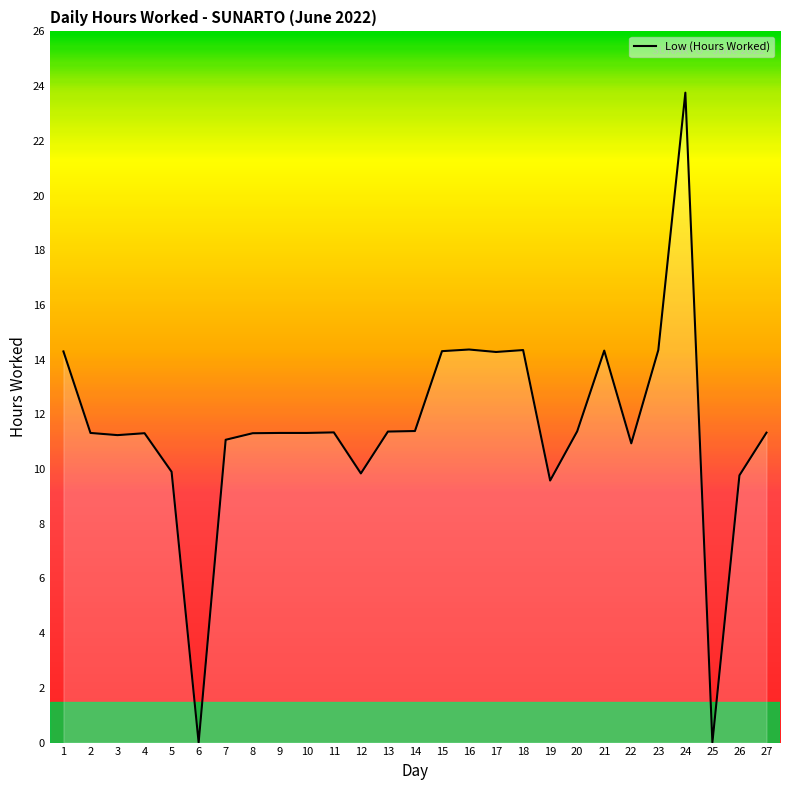

Approximately how many times larger is the value at 13 compared to 15?

0.8